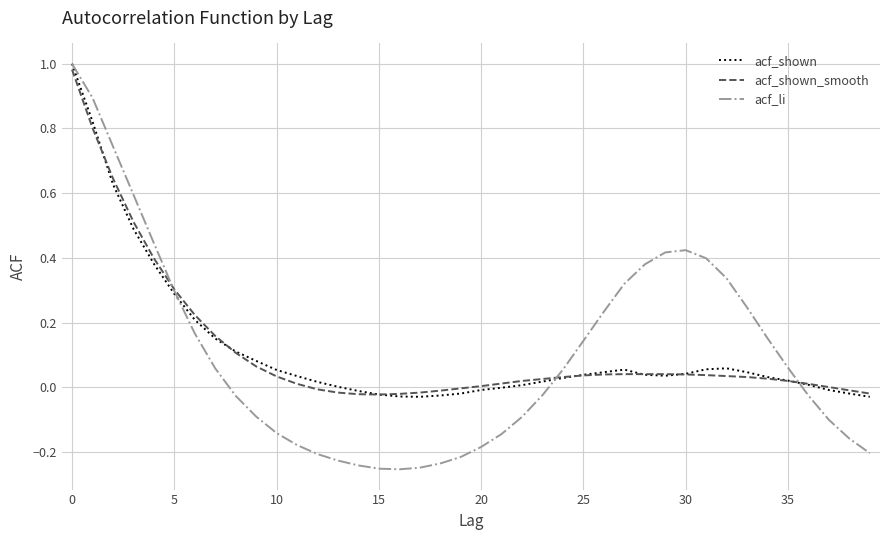

Which series has the widest spread of values?

acf_li